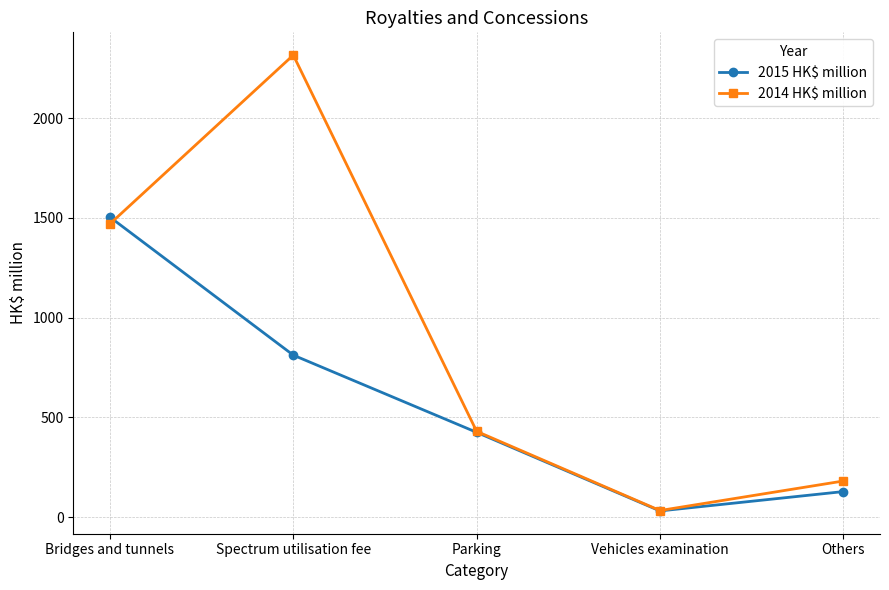

Is the value of 2014 HK$ million at Bridges and tunnels greater than the value of 2015 HK$ million at Bridges and tunnels?

No